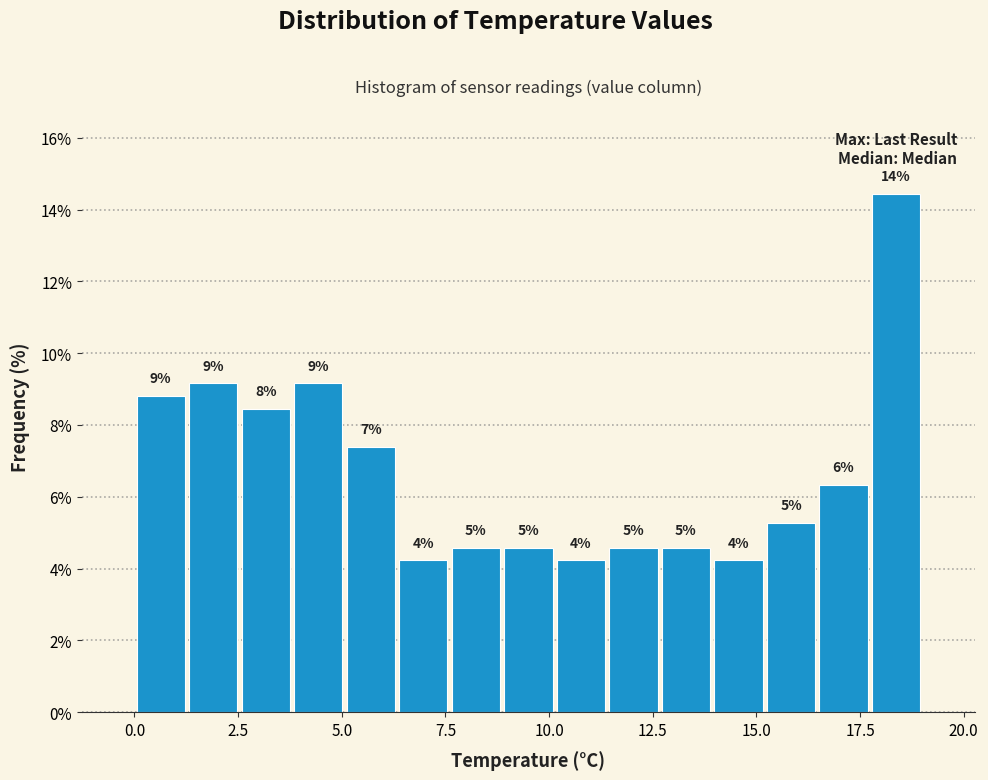

Read against the x-axis, roughly where is the centre of the tallest bar?

18.5